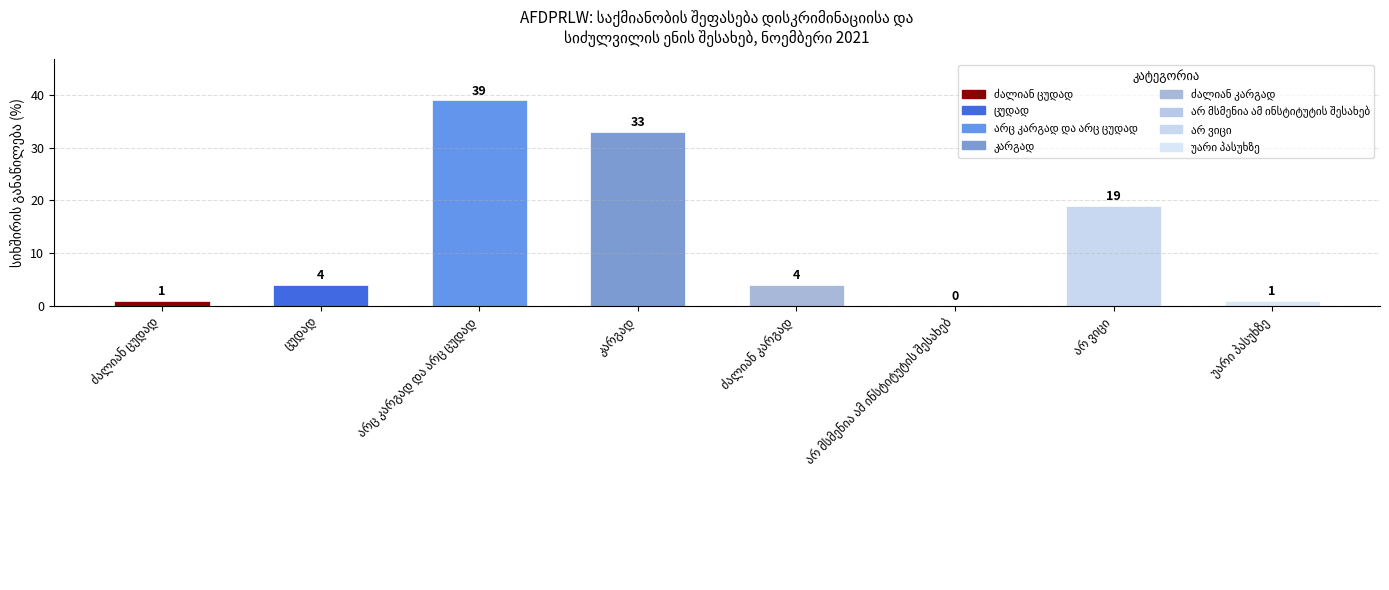

What is the maximum value shown in the chart?

39